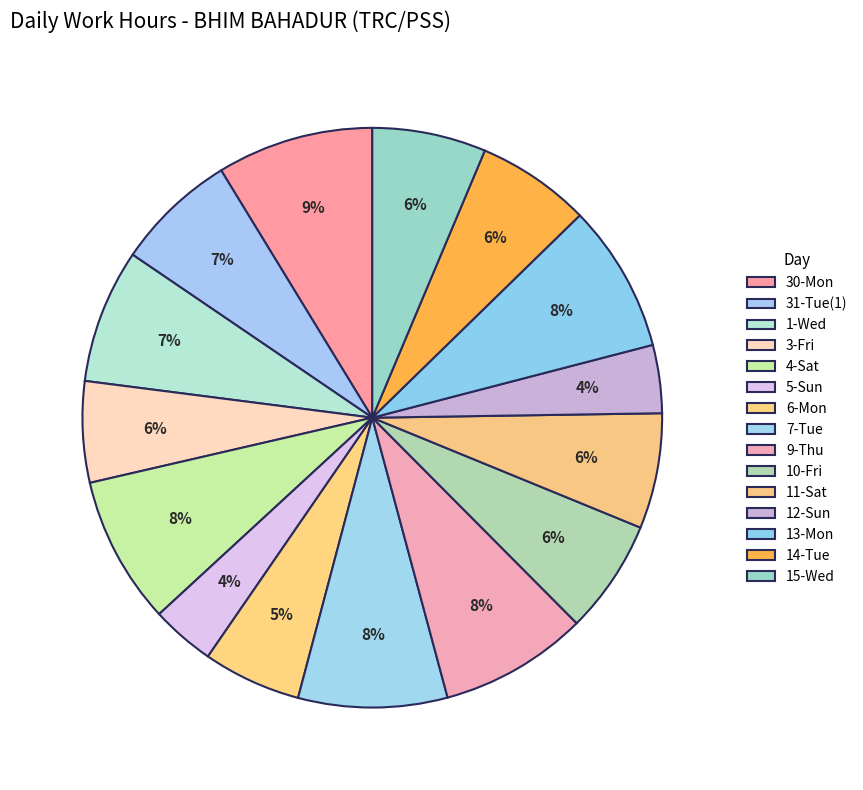

How many segments does this pie chart have?

15